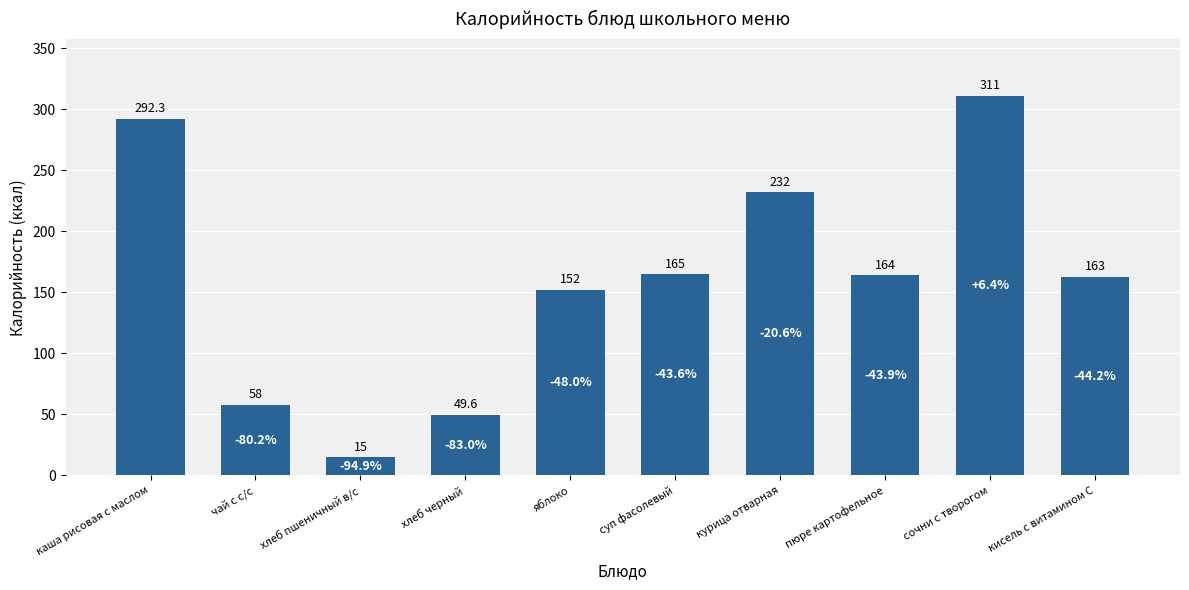

Where does the data first go above 164?

каша рисовая с маслом